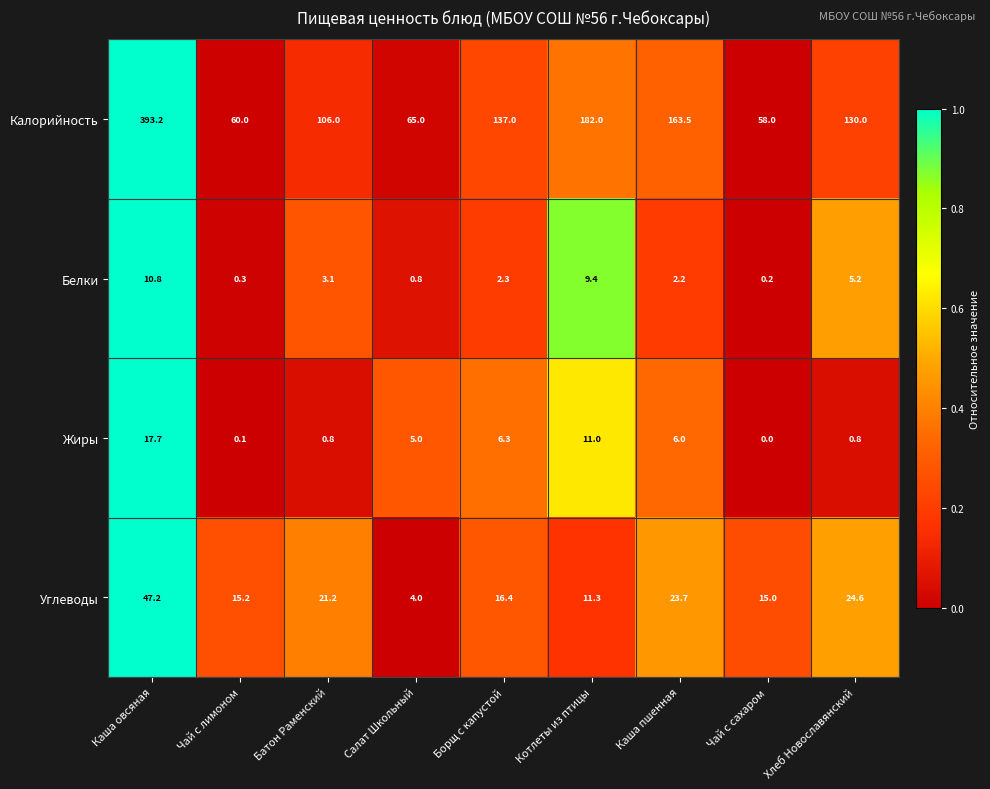

What is the sum of the Углеводы values at Каша пшенная and Борщ с капустой?

40.1